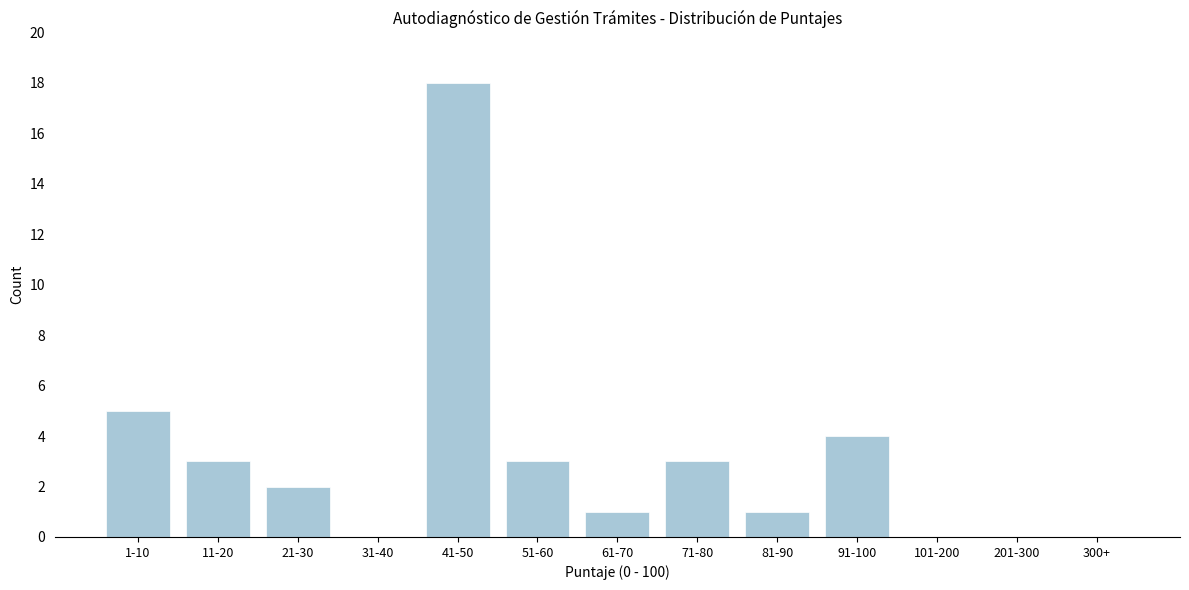

Reading left to right, transcribe all the data shown in this chart.

1-10=5	11-20=3	21-30=2	31-40=0	41-50=18	51-60=3	61-70=1	71-80=3	81-90=1	91-100=4	101-200=0	201-300=0	300+=0